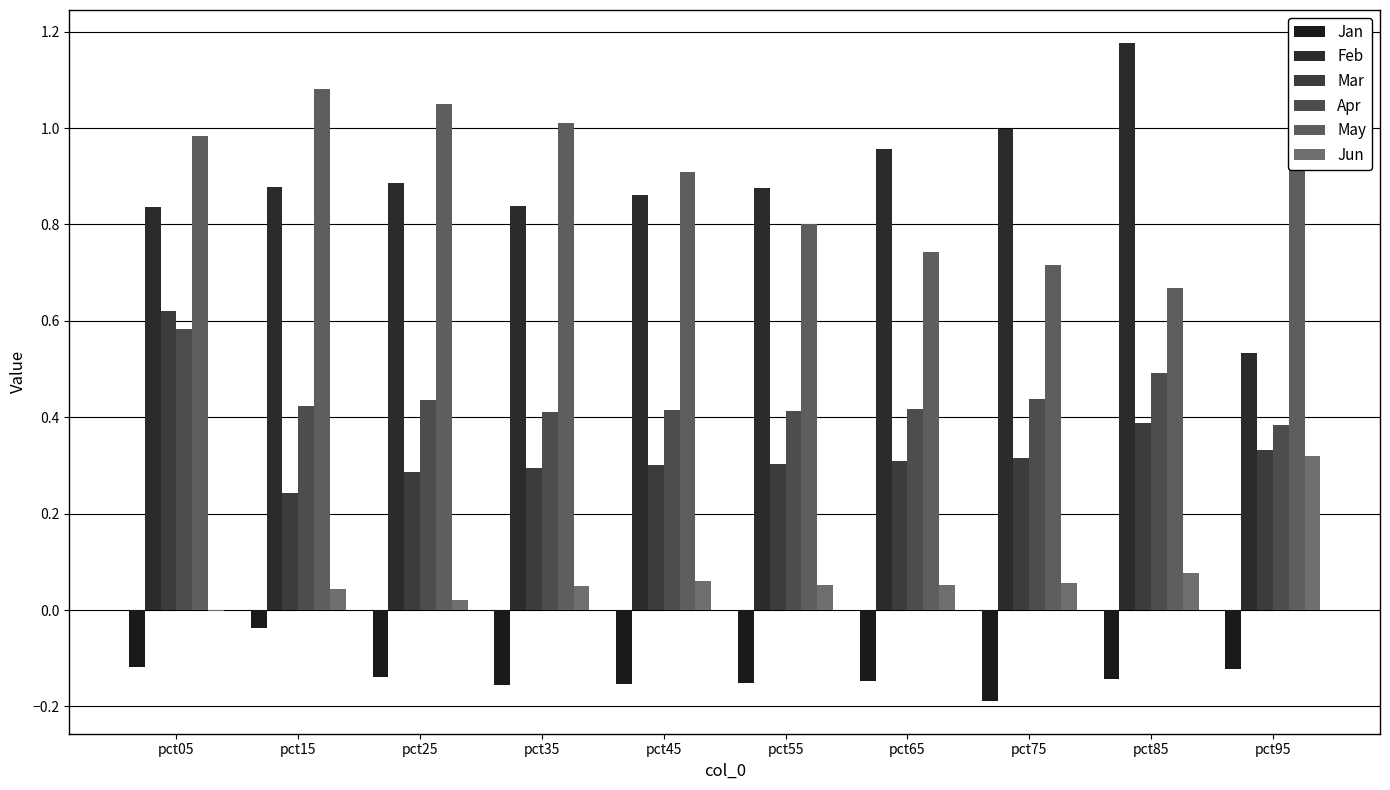

Between pct05 and pct75, which series saw the biggest shift?

Mar